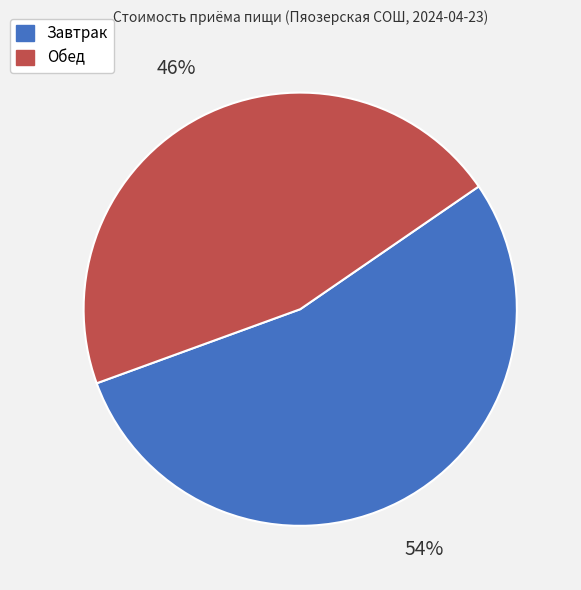

Approximately how many times larger is the value at Обед compared to Завтрак?

0.9